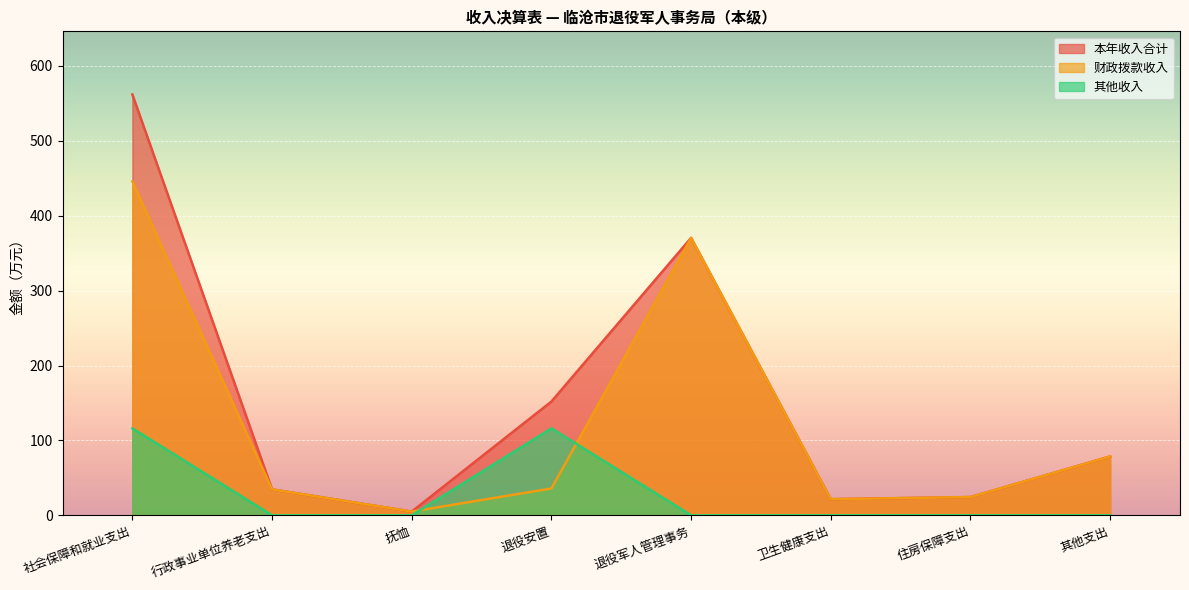

What is the sum of all 其他收入 values?

232.2